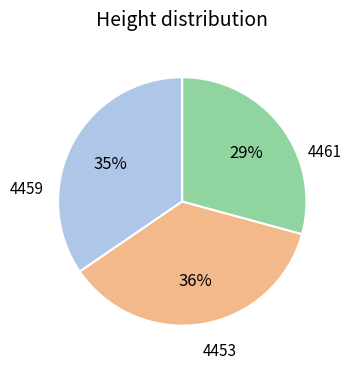

Is the sum of 4459 and 4453 greater than half?

Yes